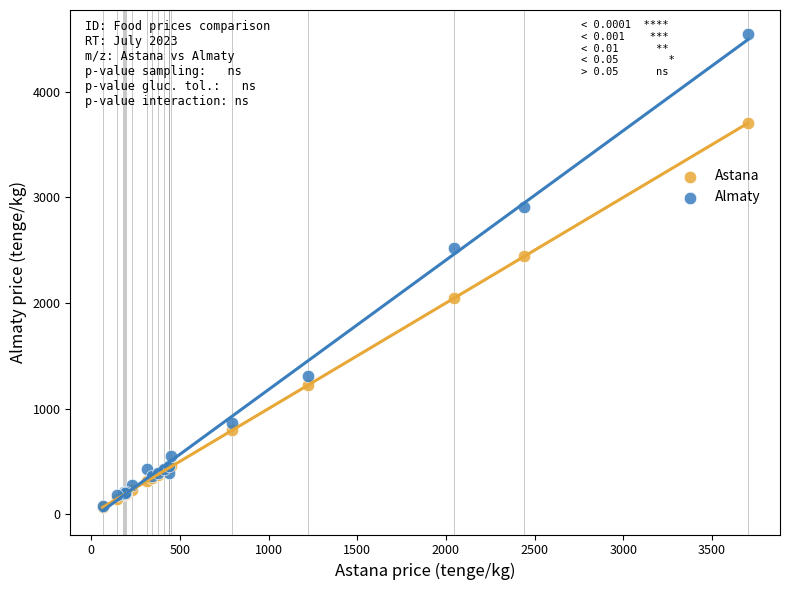

In the Almaty series, what Y value is closest to 2312?

2520